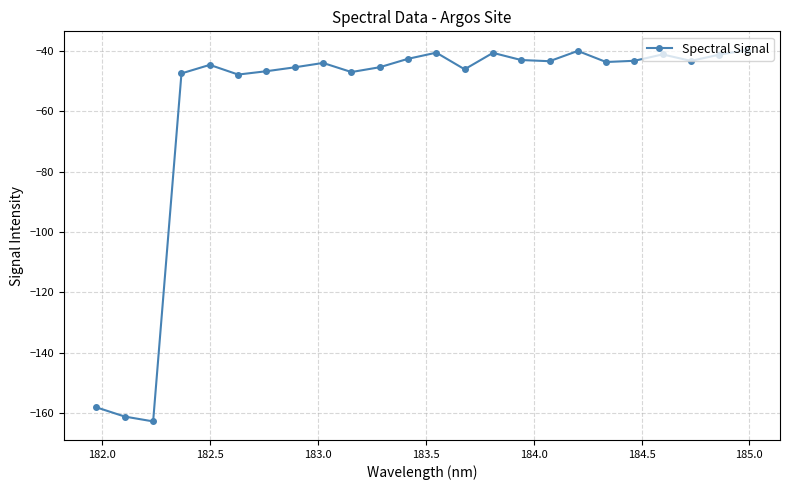

What is the difference between the second highest and minimum values?

122.7